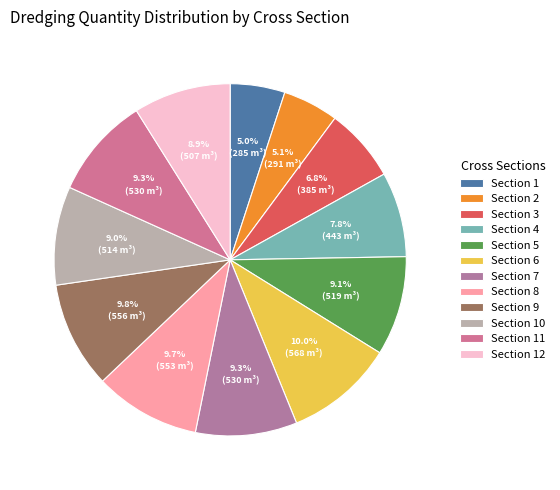

Which slice is the largest?

6